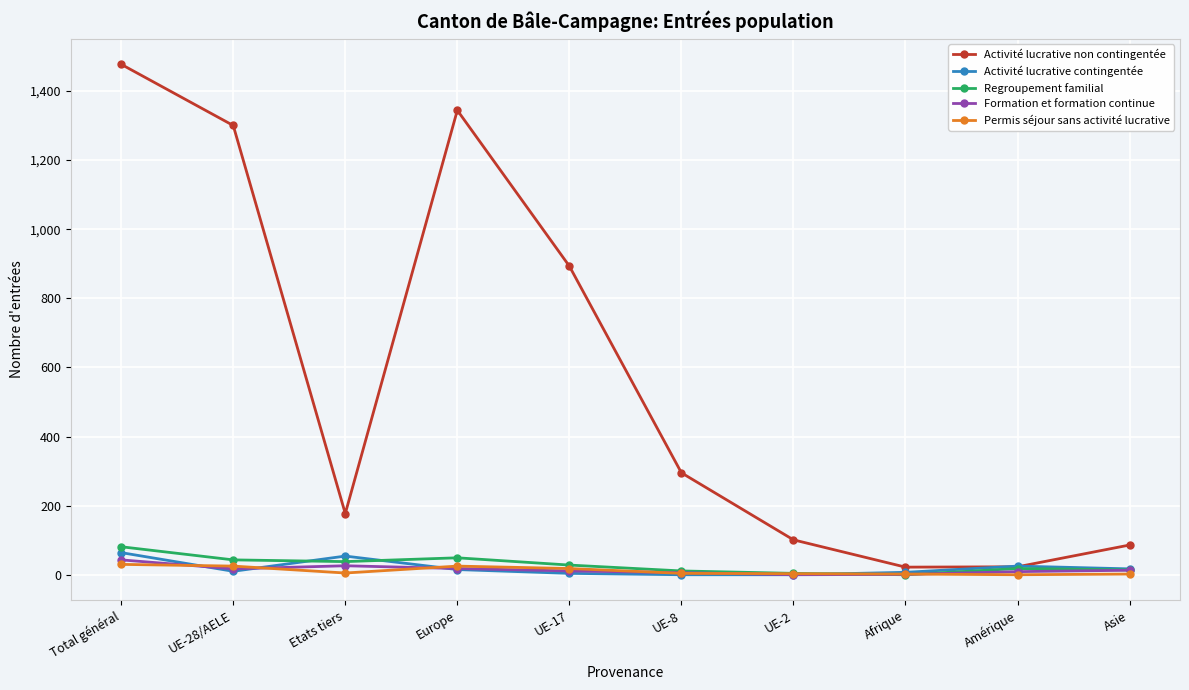

Where does the Activité lucrative non contingentée series first go above 295?

Total général